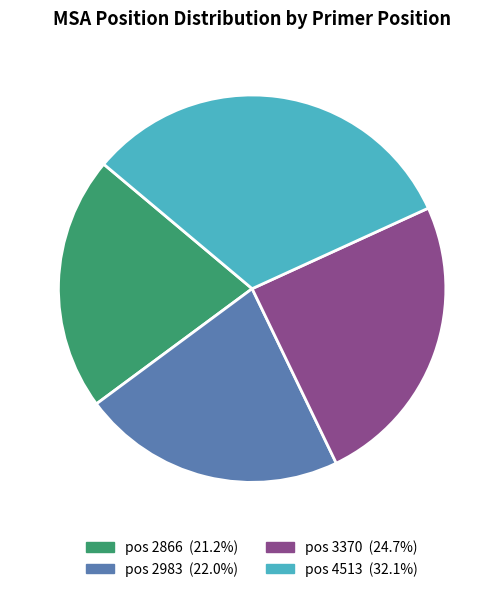

Does any single category account for the majority?

No